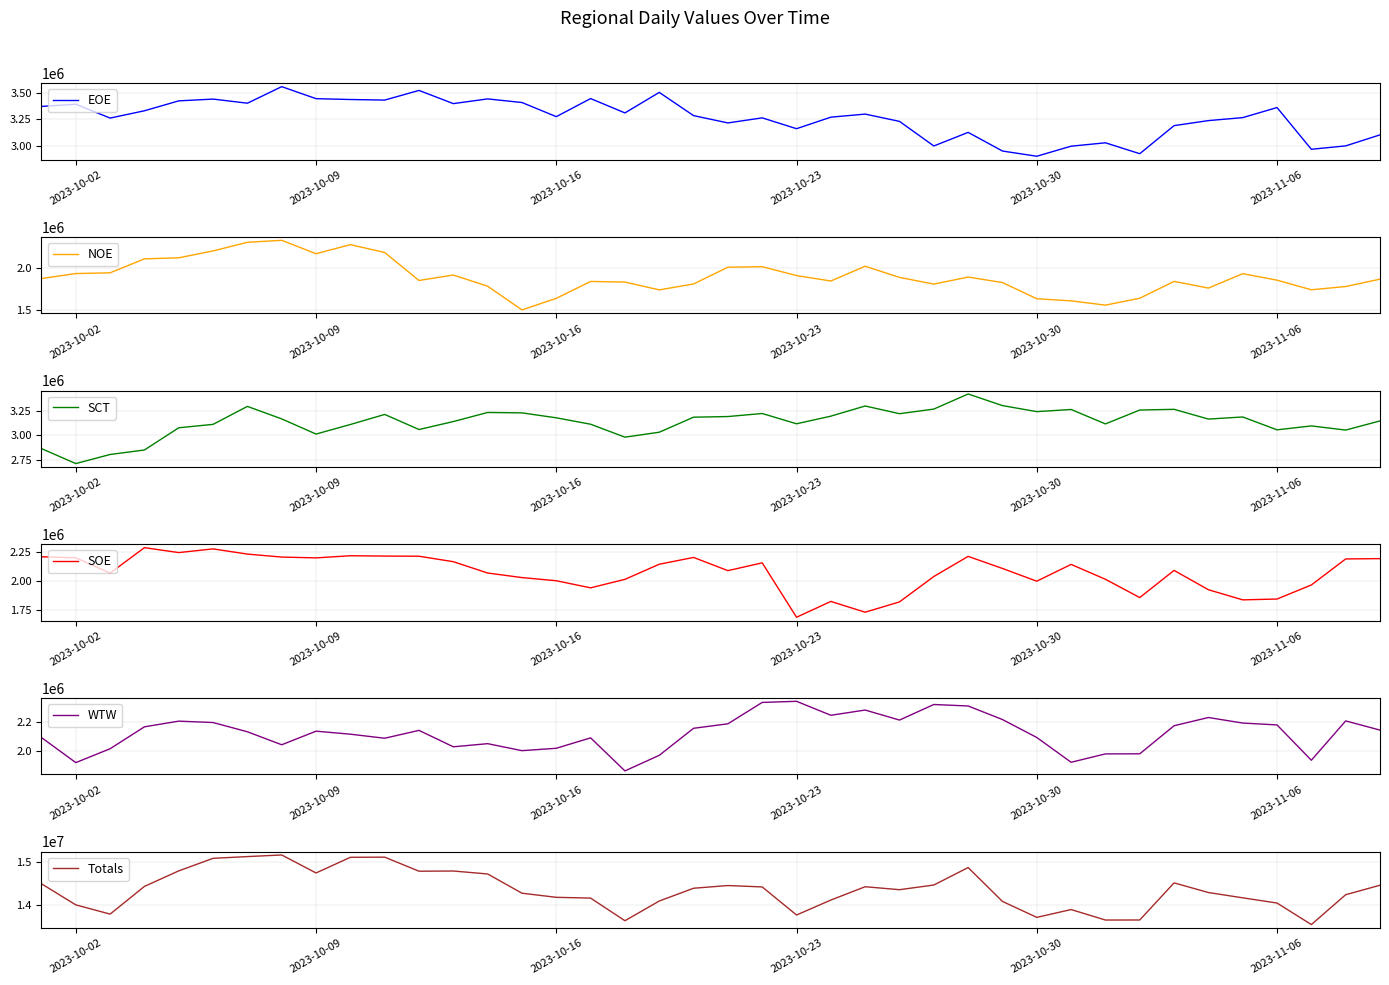

True or false: SCT and SOE intersect in this chart.

False